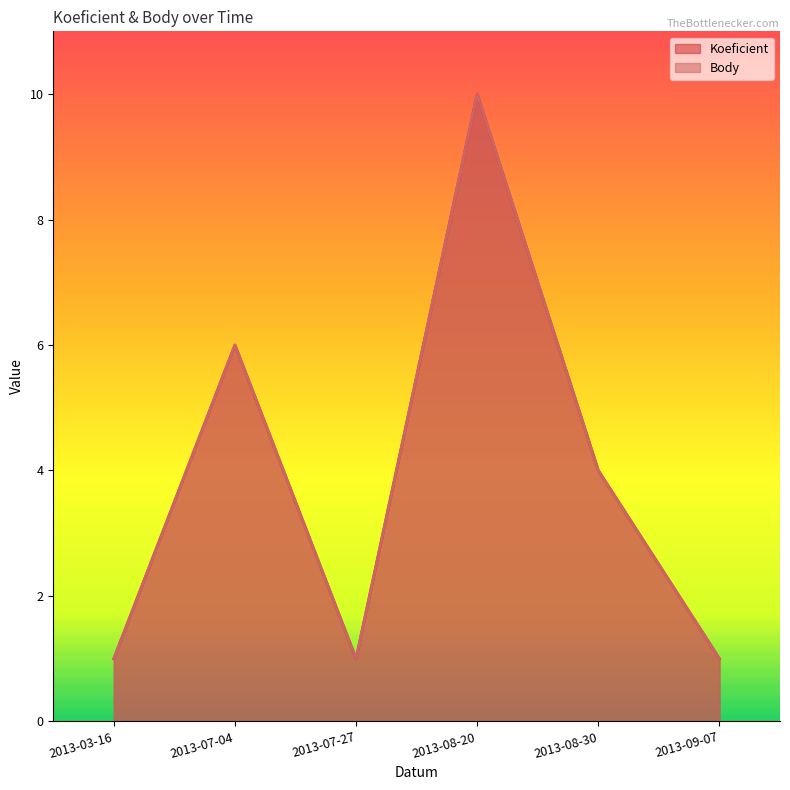

What is the difference between the second highest and second lowest values in the Body series?

5